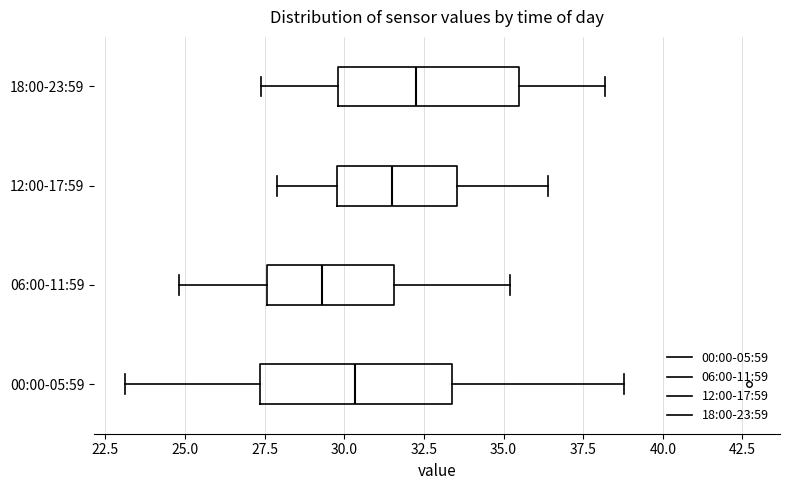

Reading bottom to top, read every box against the x-axis: the position of its median line, the range the box covers, and the ends of its whiskers. The values are not printed on the chart, so give them approximately, as read against the axis.

00:00-05:59: median 30.5, box 27.5 to 33.5, whiskers 23.0 to 39.0
06:00-11:59: median 29.5, box 27.5 to 31.5, whiskers 25.0 to 35.0
12:00-17:59: median 31.5, box 30.0 to 33.5, whiskers 28.0 to 36.5
18:00-23:59: median 32.5, box 30.0 to 35.5, whiskers 27.5 to 38.0